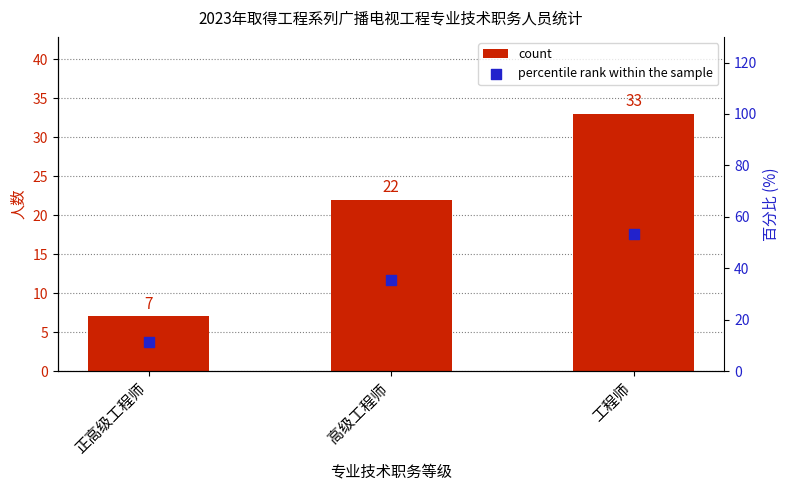

What are all the series names shown in the legend?

count, percentile rank within the sample